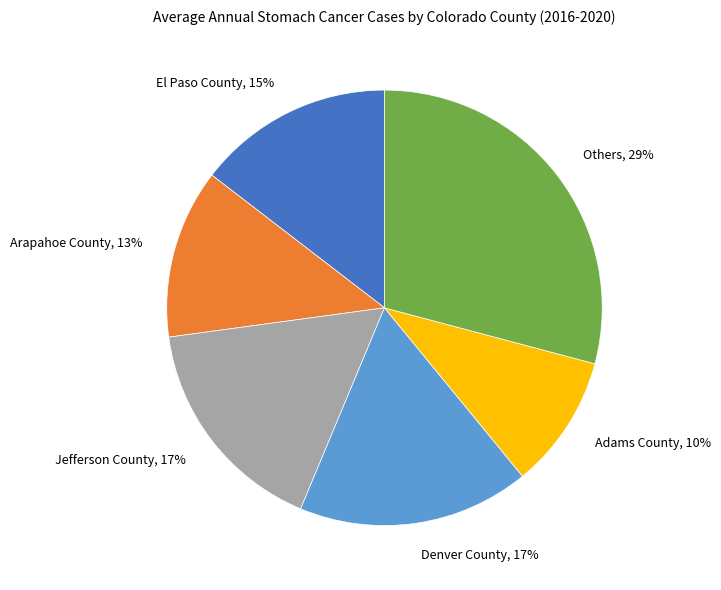

Is there a majority slice in this chart?

No